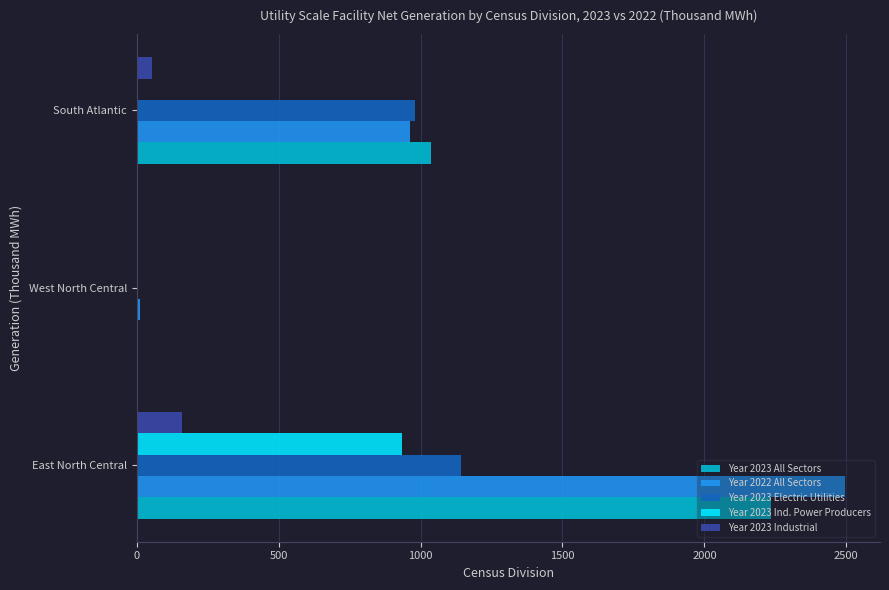

What is the sum of all Year 2022 All Sectors values?

3469